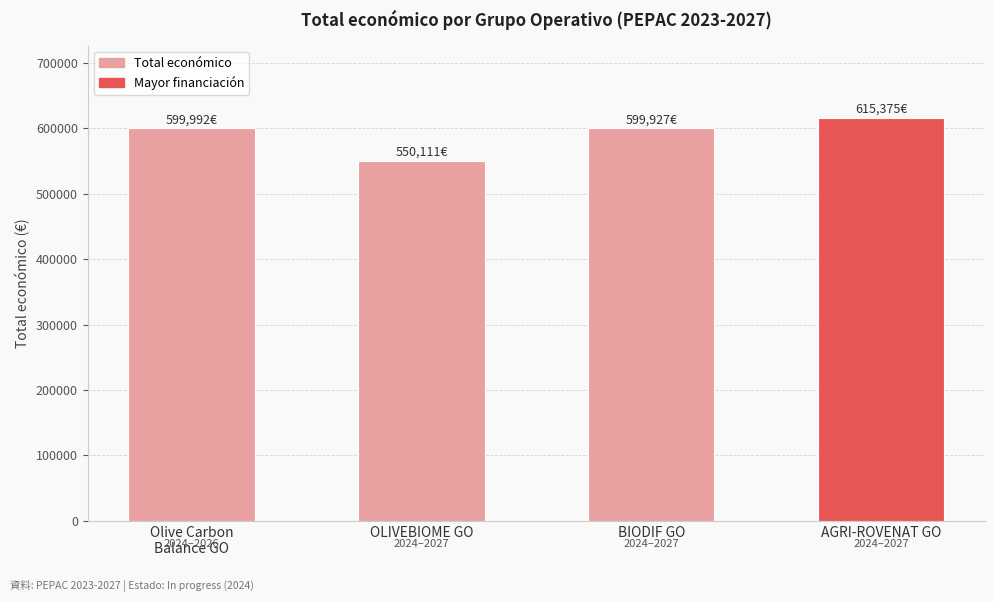

What is the approximate value at AGRI-ROVENAT GO?

615375